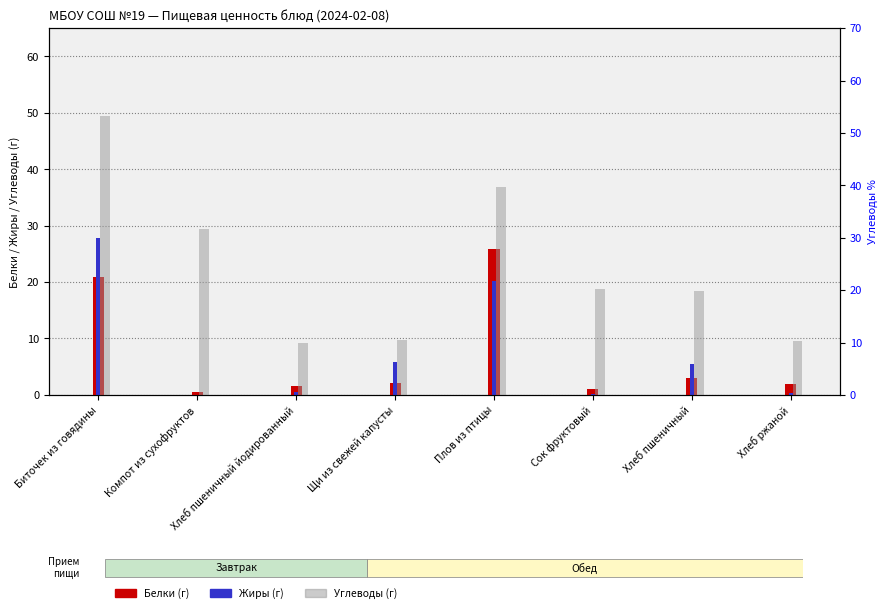

Reading right to left, extract all data points from this chart.

Белки: Хлеб ржаной=2.0	Хлеб пшеничный=3.1	Сок фруктовый=1.0	Плов из птицы=25.9	Щи из свежей капусты=2.0	Хлеб пшеничный йодированный=1.5	Компот из сухофруктов=0.4	Биточек из говядины=20.8
Жиры: Хлеб ржаной=0.4	Хлеб пшеничный=5.4	Сок фруктовый=0.2	Плов из птицы=20.2	Щи из свежей капусты=5.9	Хлеб пшеничный йодированный=0.6	Компот из сухофруктов=0.0	Биточек из говядины=27.9
Углеводы: Хлеб ржаной=10.3	Хлеб пшеничный=19.9	Сок фруктовый=20.2	Плов из птицы=39.7	Щи из свежей капусты=10.4	Хлеб пшеничный йодированный=10.0	Компот из сухофруктов=31.8	Биточек из говядины=53.2